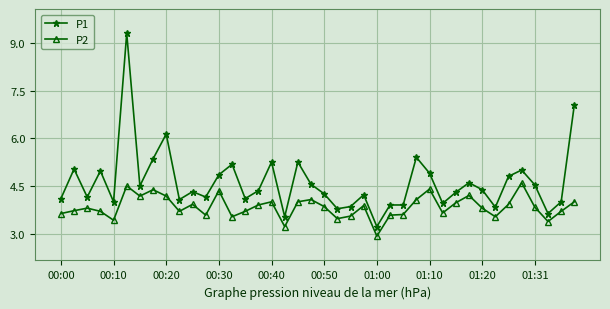

True or false: P2 has more than 0 points higher than both neighbors.

True